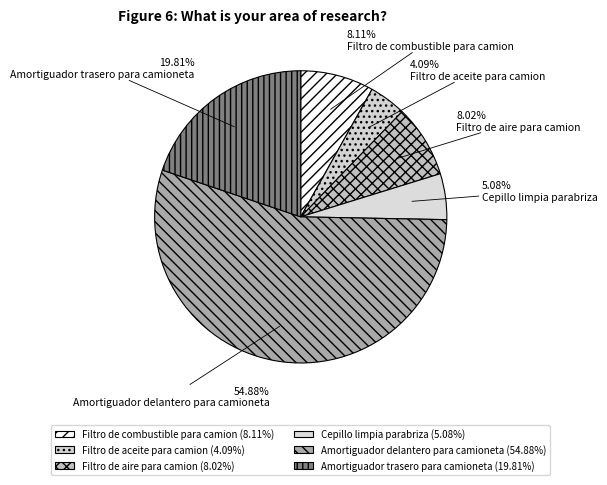

The Amortiguador trasero para camioneta slice represents 20% of the pie. True or false?

True